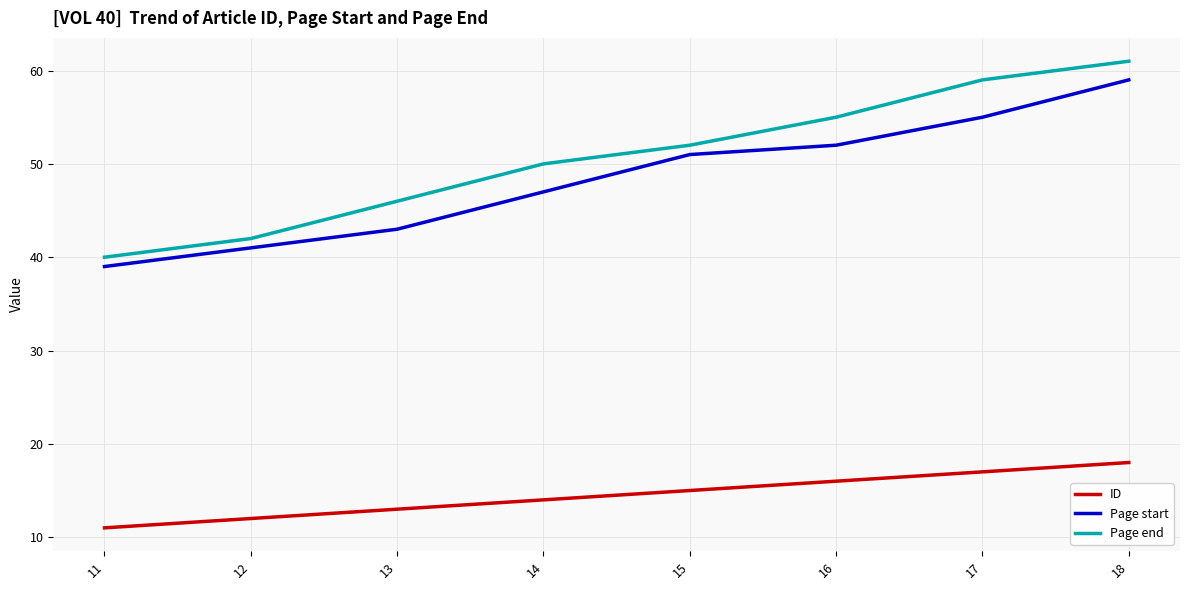

Is it true that Page start equals 52 at 16?

True